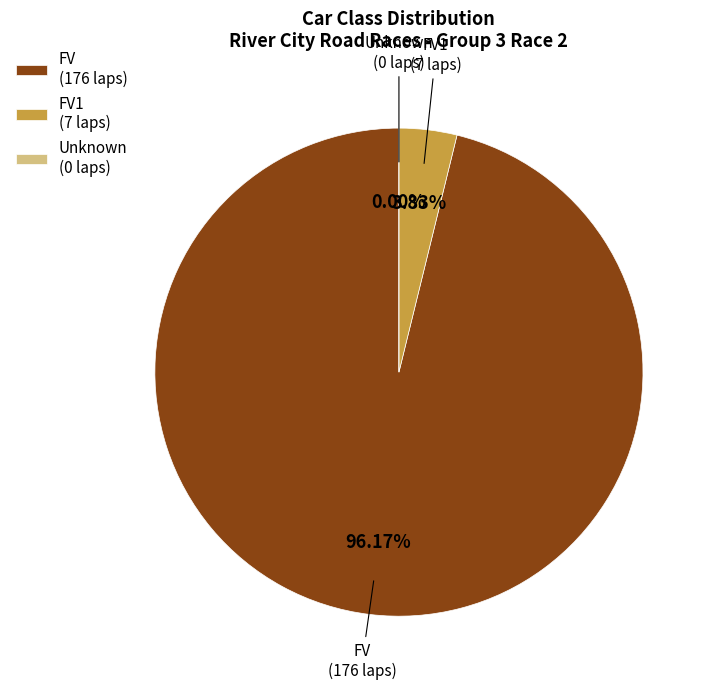

Do FV and DNS together represent more than half of the pie?

Yes